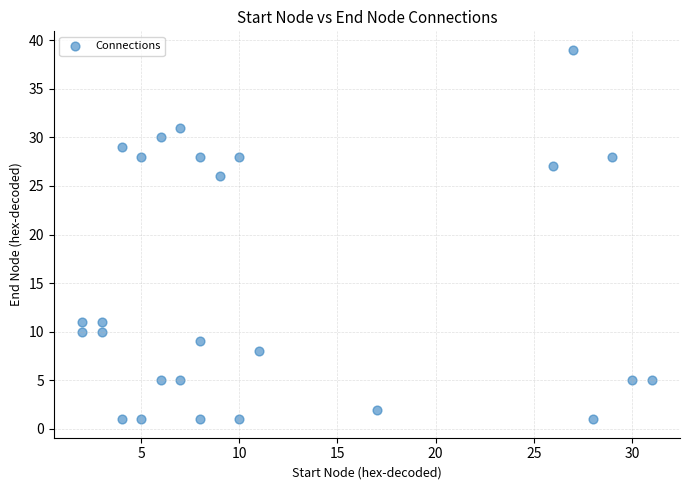

What Y value in the scatter plot is closest to 20?

26